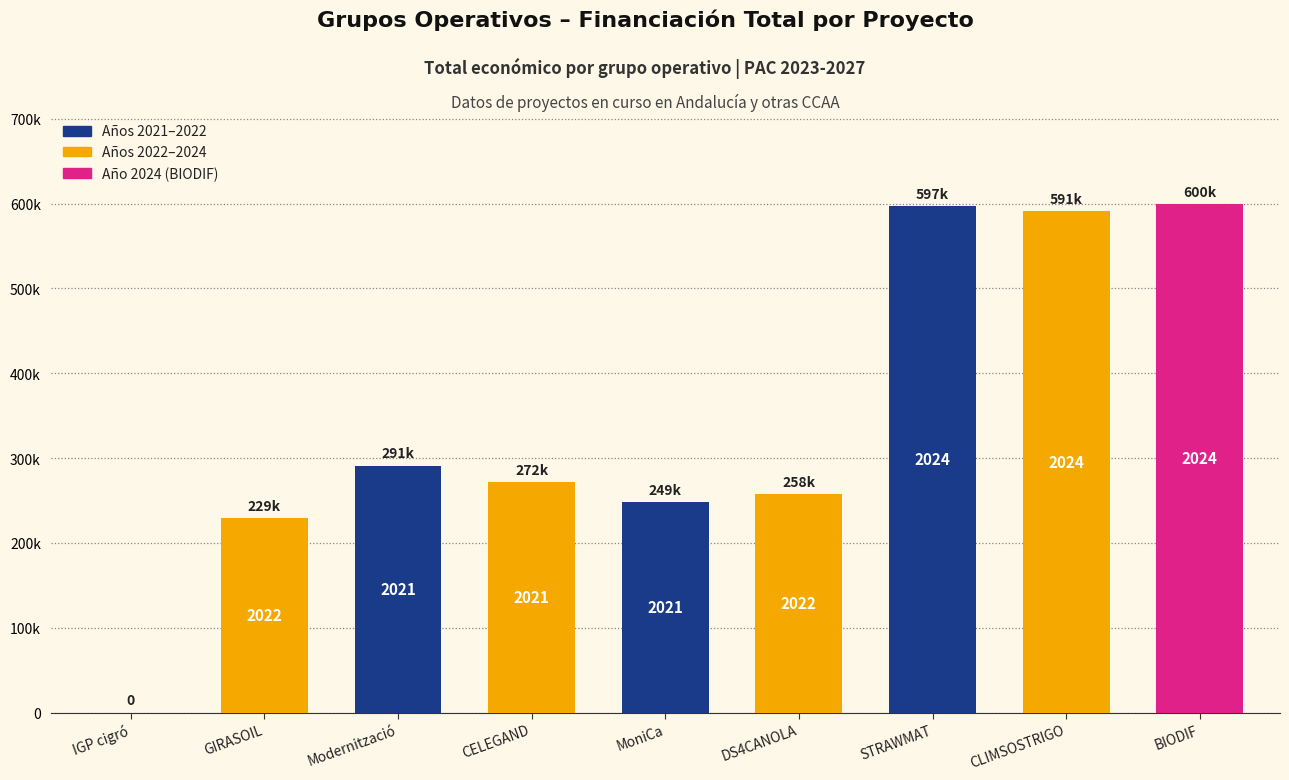

What is the greatest value displayed?

599927